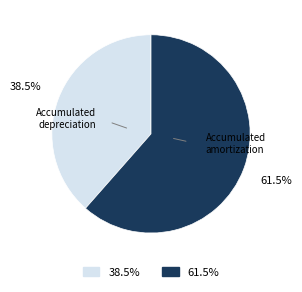

How many segments does this pie chart have?

2